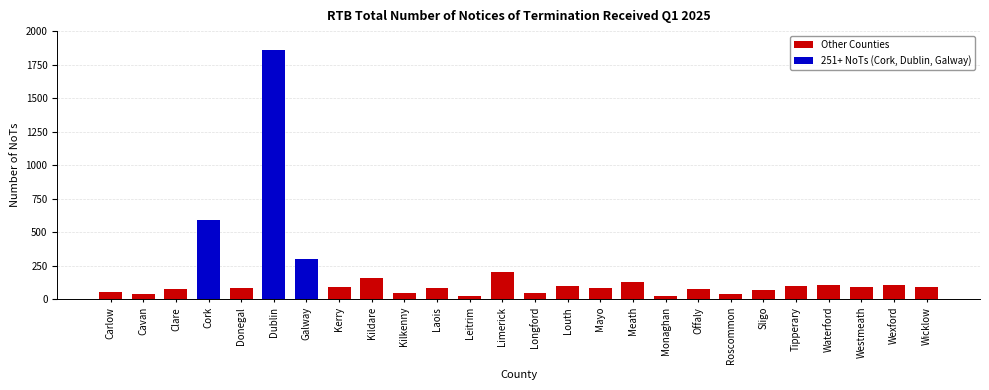

What is the maximum value shown in the chart?

1858